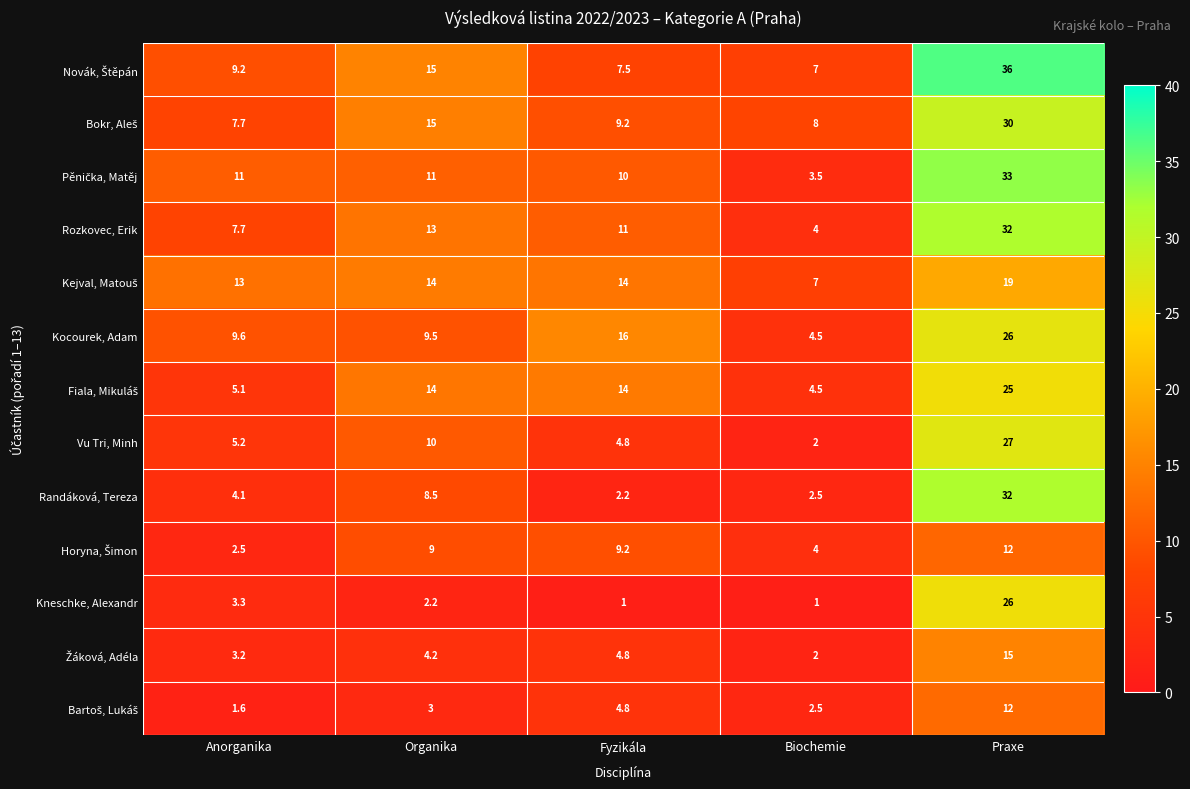

What is the smallest value displayed?

1.0